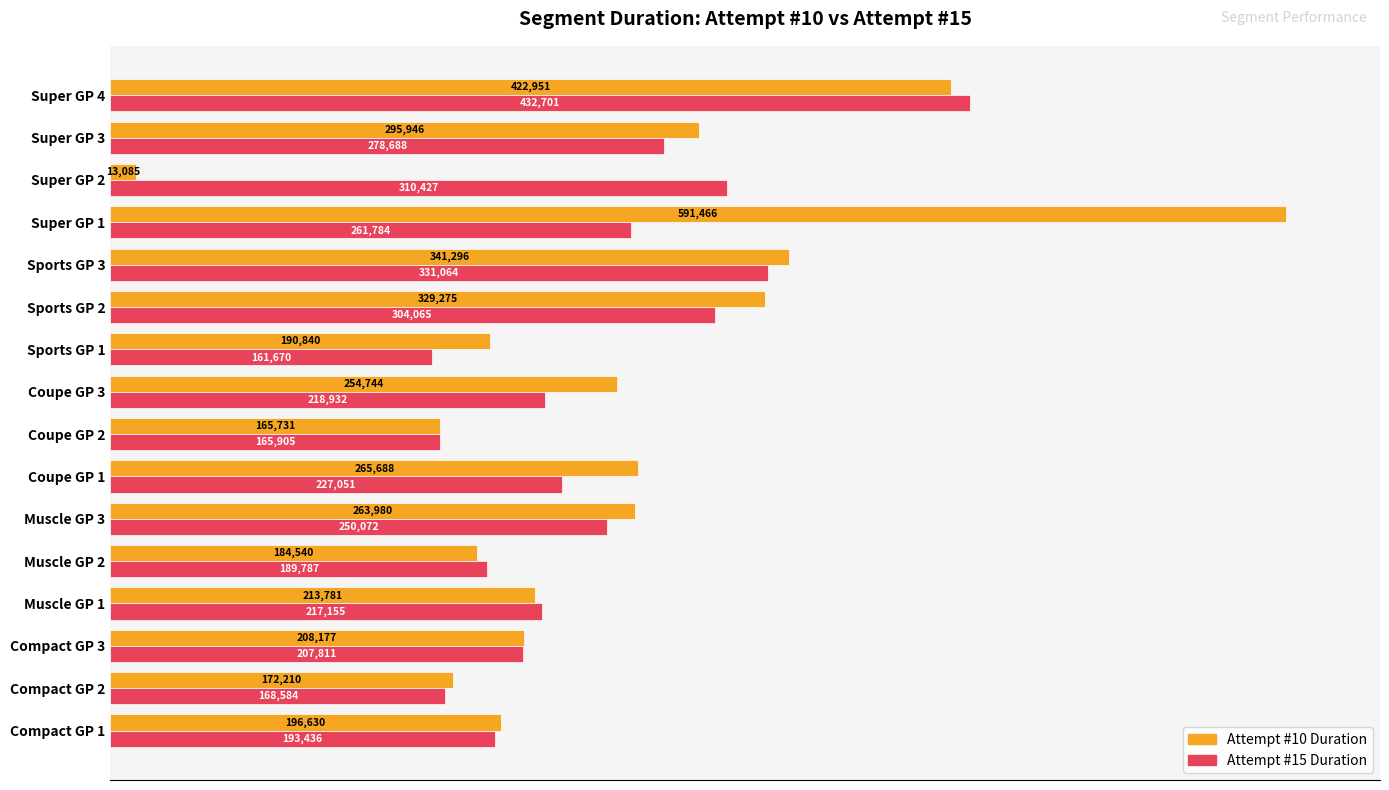

What is the total value across all series at Muscle GP 2?

374327